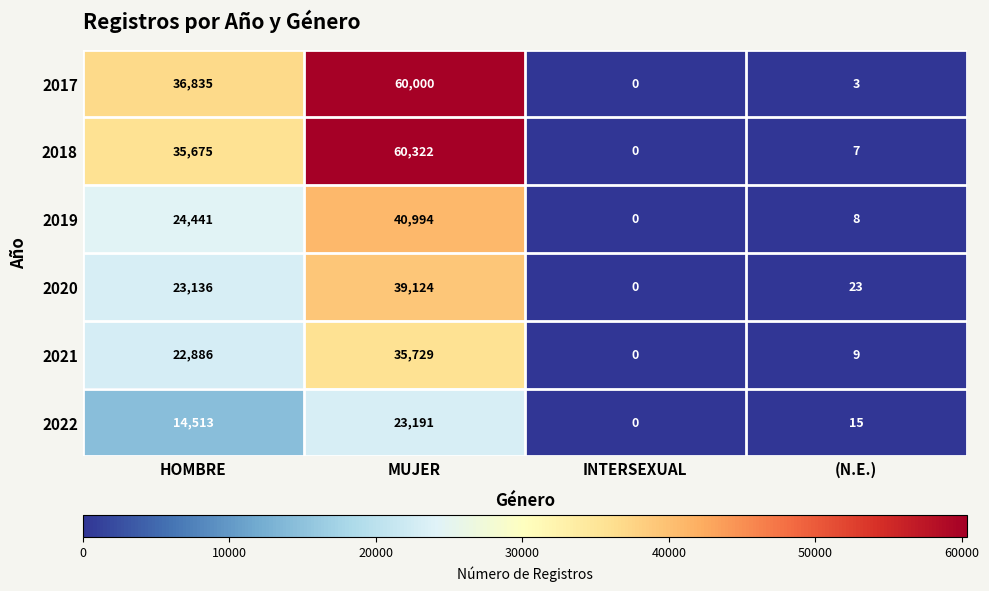

At which category is the sum across all series the highest?

MUJER